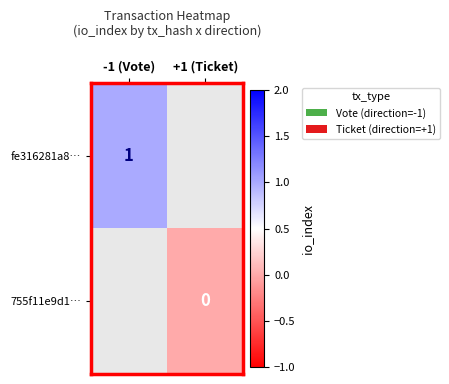

At which category does the chart reach its peak across all series?

-1 (Vote)